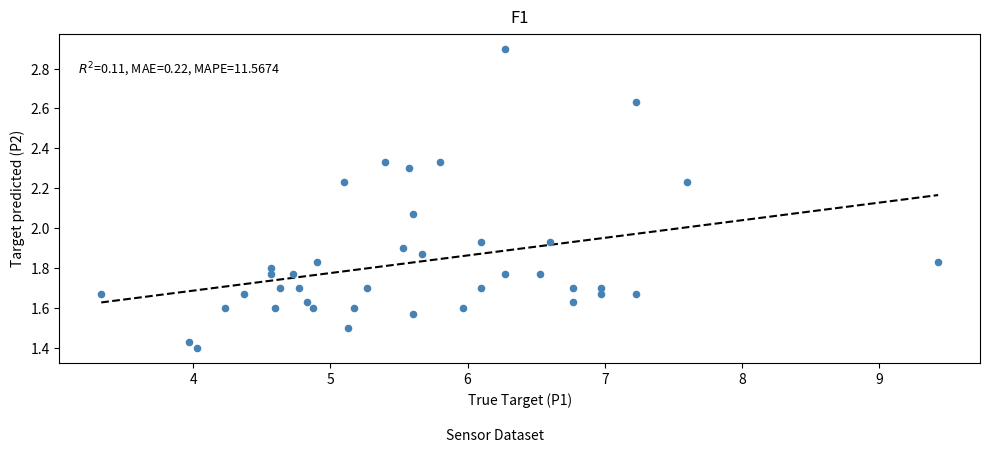

What is the range of X values (max minus min)?

6.1